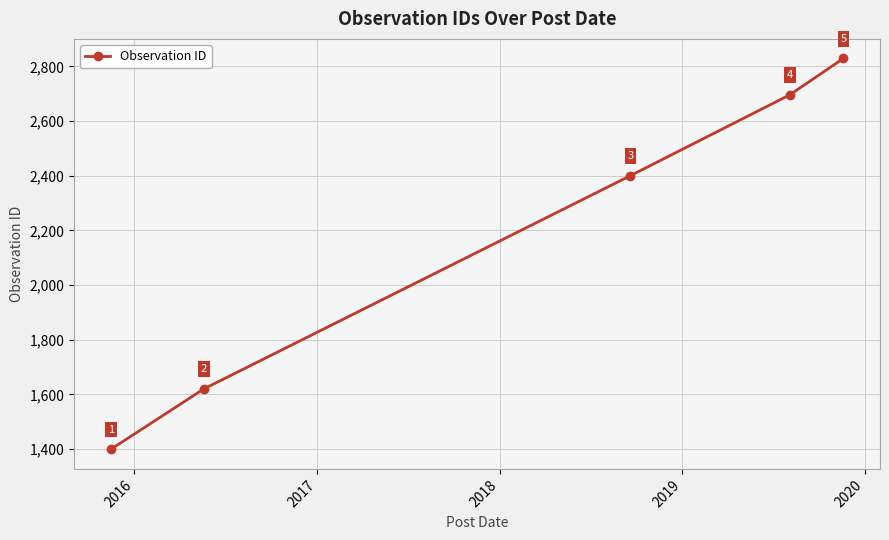

What is the smallest value displayed?

1399